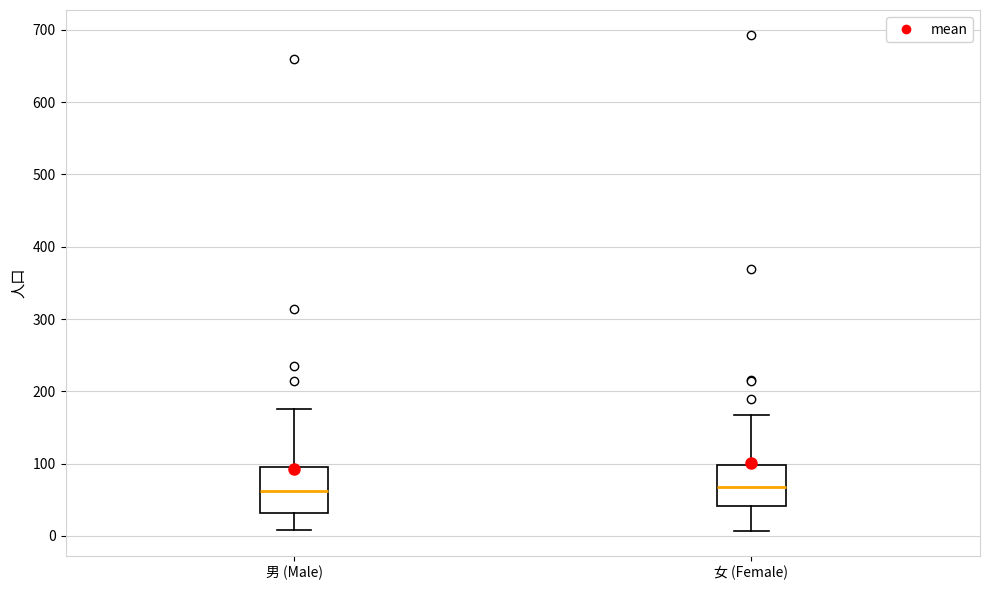

Reading left to right, transcribe this box plot: for each box, give where its median line is, the range the box spans, and where its two whiskers end, as read against the y-axis. The values are not printed on the chart, so give them approximately, as read against the axis.

男 (Male): median 60, box 30 to 100, whiskers 10 to 180
女 (Female): median 70, box 40 to 100, whiskers 10 to 170